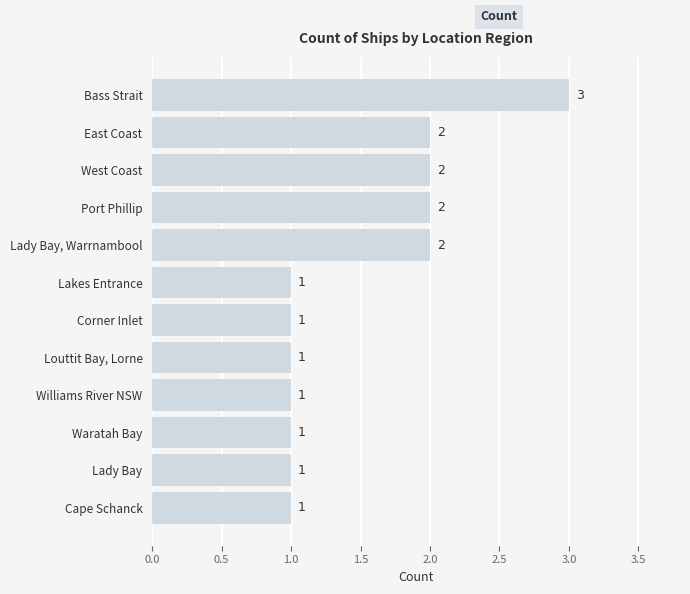

What is the difference between the maximum and minimum values?

2